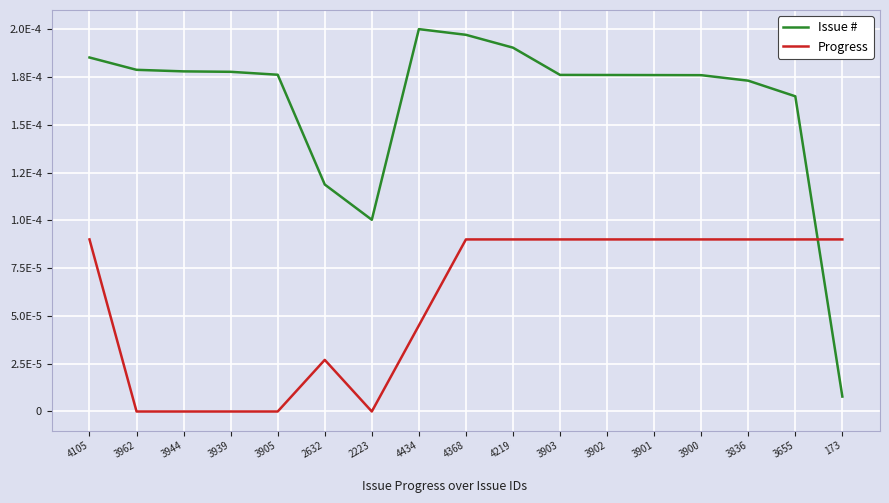

What are all the series names shown in the legend?

Issue #, Progress